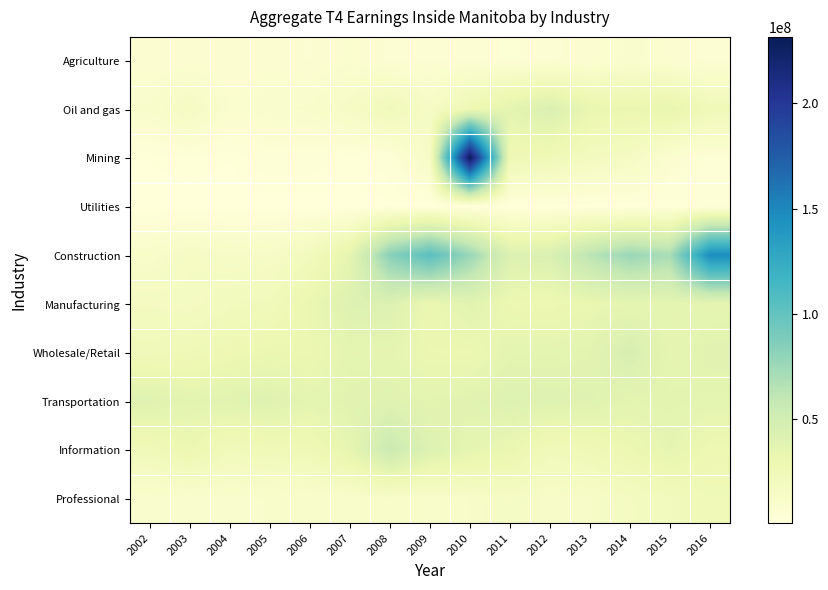

At 2005, list the series in order from largest to smallest.

Transportation, Wholesale/Retail, Information, Manufacturing, Construction, Professional, Oil and gas, Agriculture, Mining, Utilities